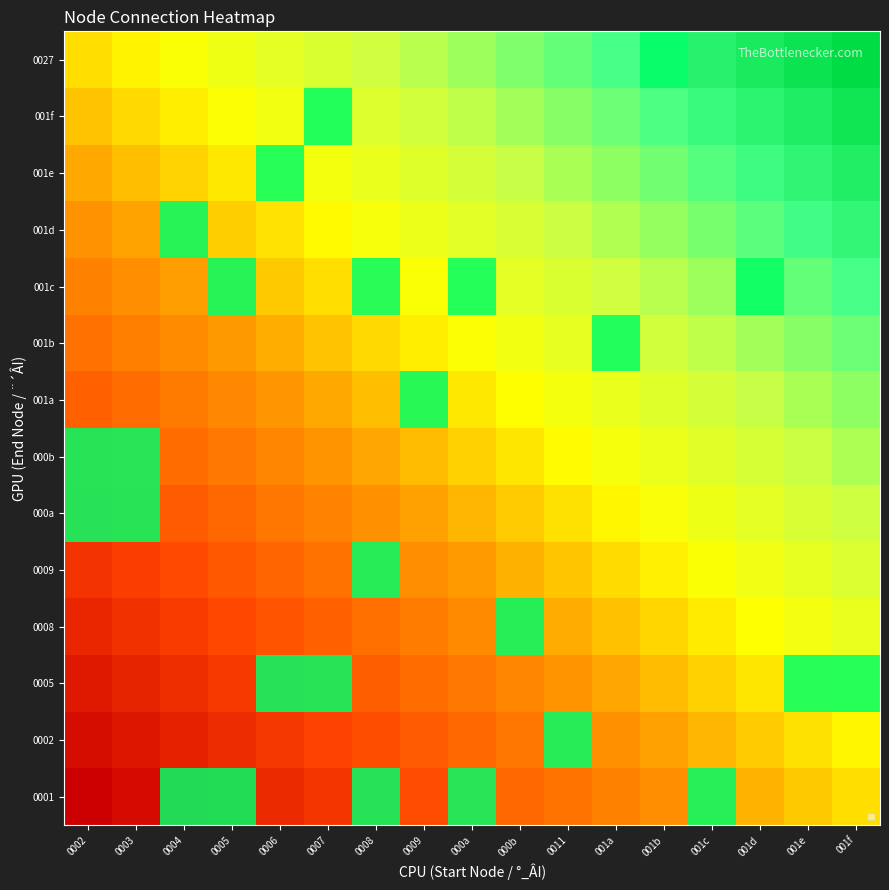

Count the number of categories in the chart.

17